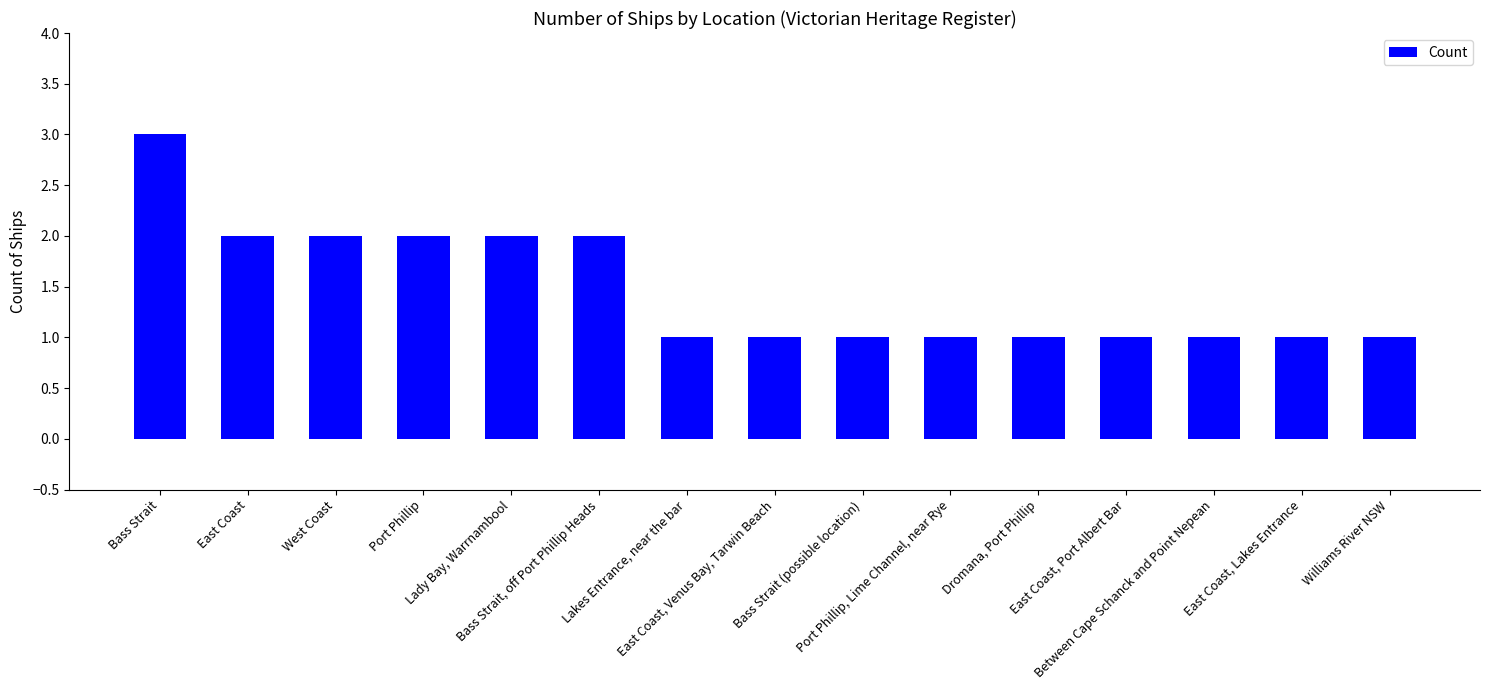

What is the greatest value displayed?

3